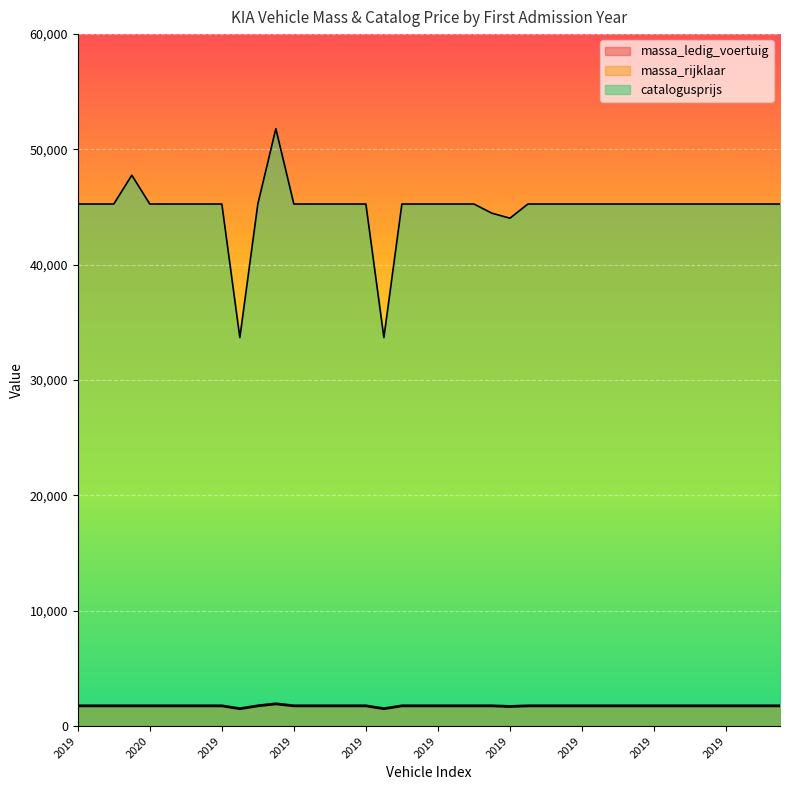

Which category has the highest value in the catalogusprijs series?

2021